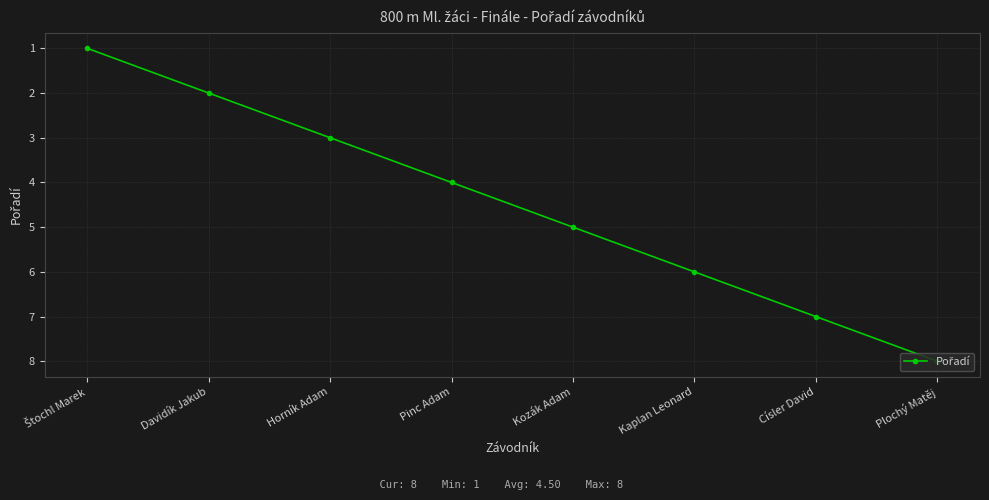

Is it true that the value at Horník Adam is 3?

True